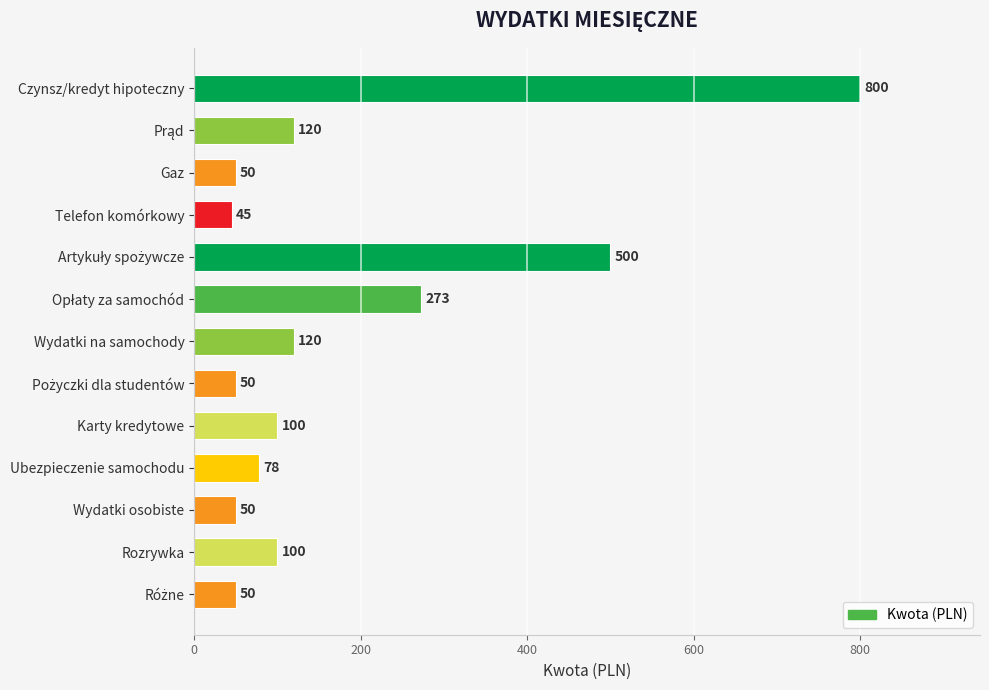

What position from the bottom is Czynsz/kredyt hipoteczny?

13